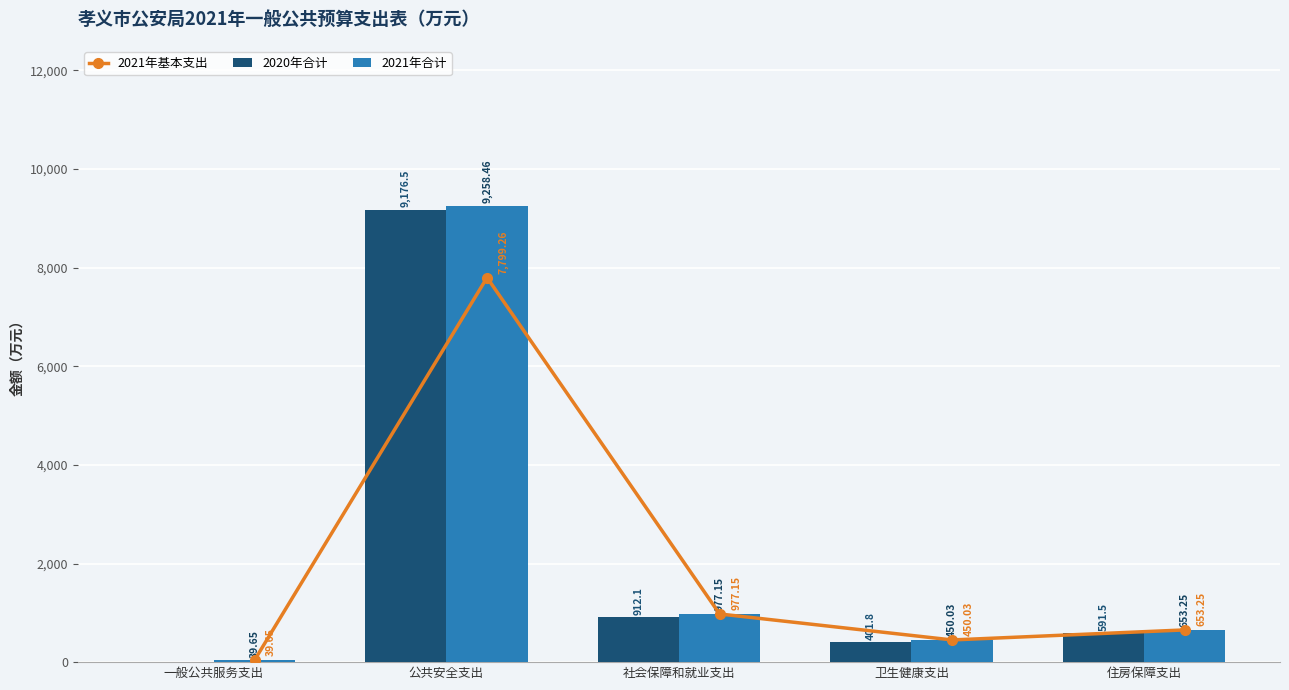

Which series changed the most between 一般公共服务支出 and 公共安全支出?

2021年合计